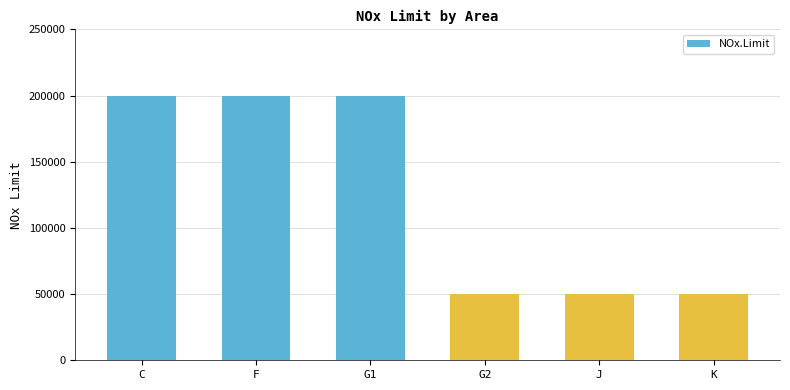

Between G1 and J, which is larger?

G1